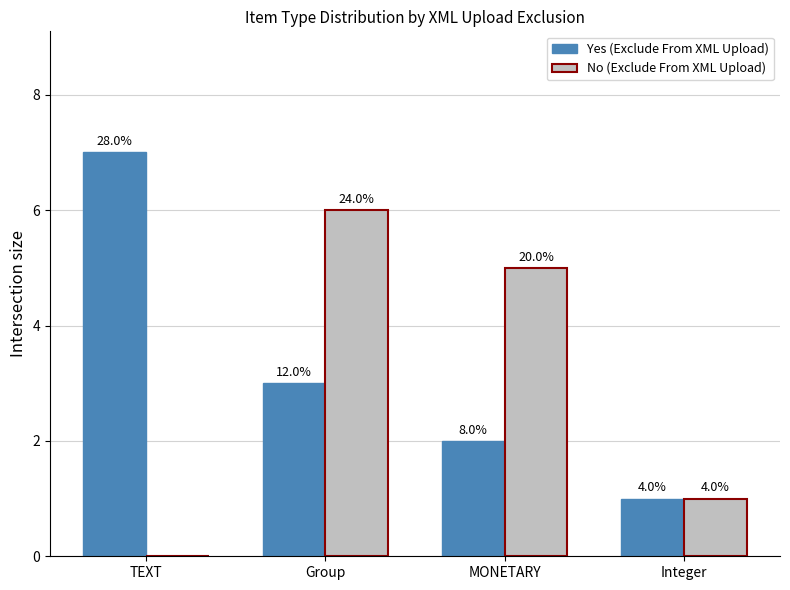

Are the bars grouped side by side (vs. stacked)?

Yes